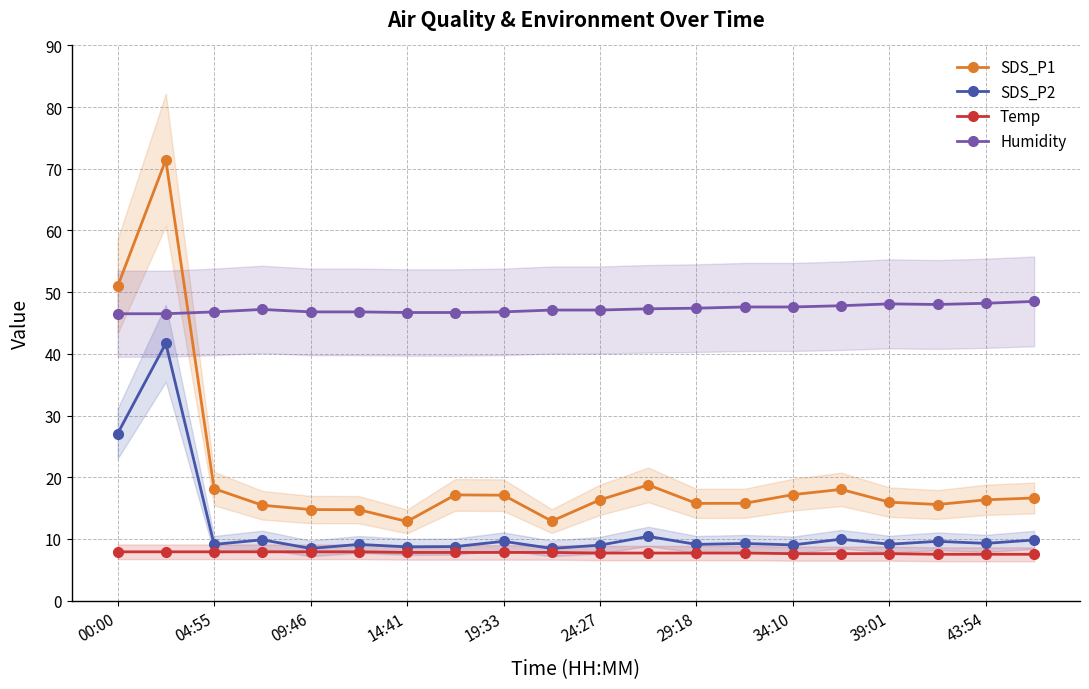

True or false: SDS_P2 has a value of 9.1 at 29:18.

True